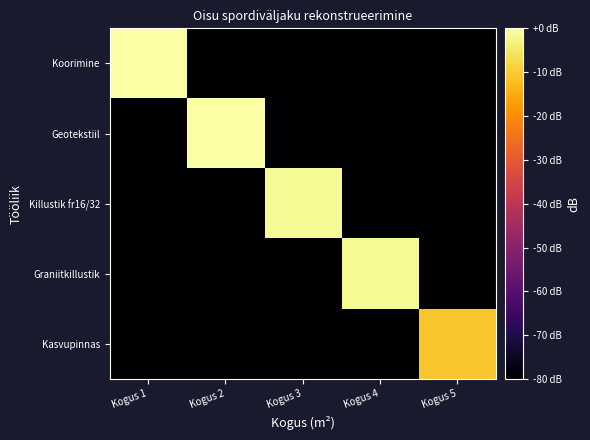

How many data points does each series have?

5